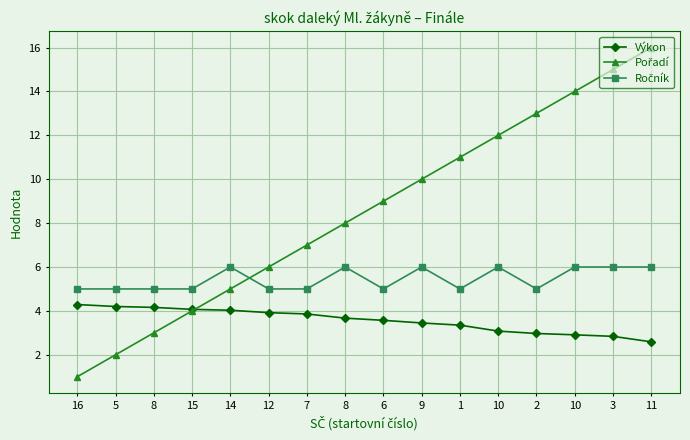

Which series changed the most between 5 and 3?

Pořadí